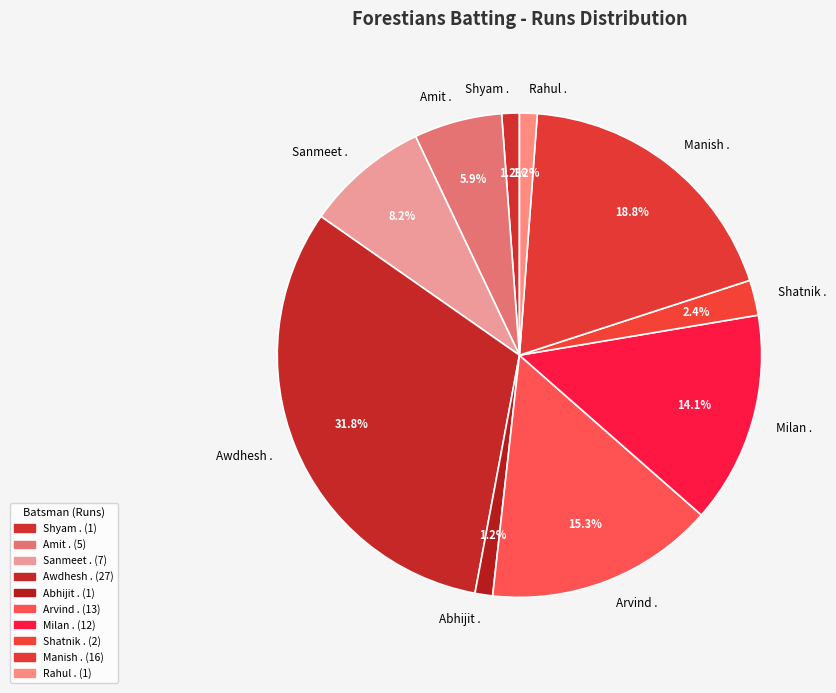

Which has a higher value, Rahul . or Manish .?

Manish .